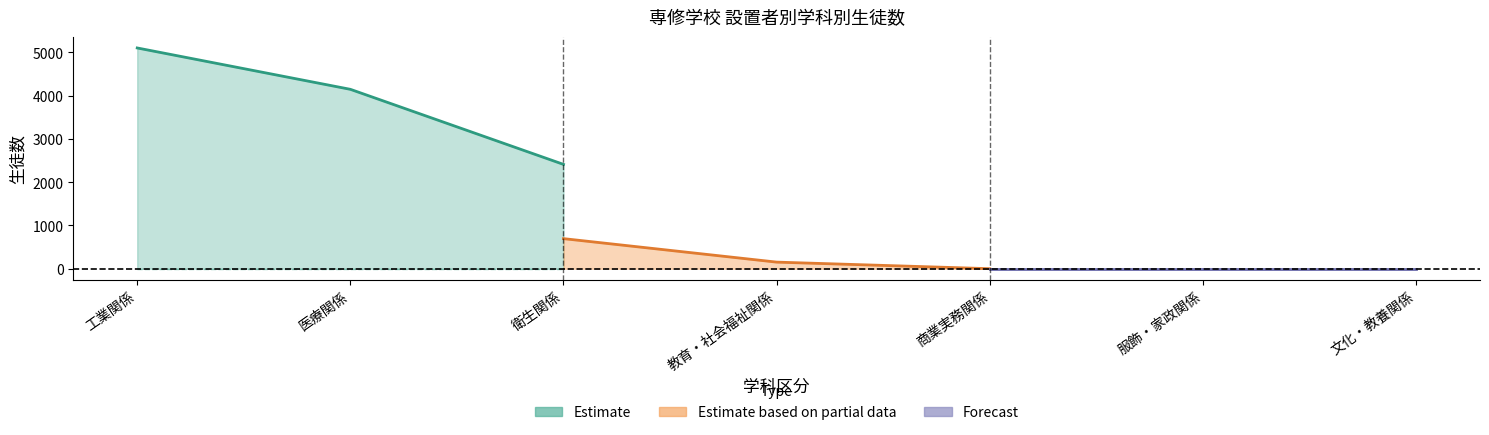

Which category has the lowest value in the 男子（計） series?

商業実務関係